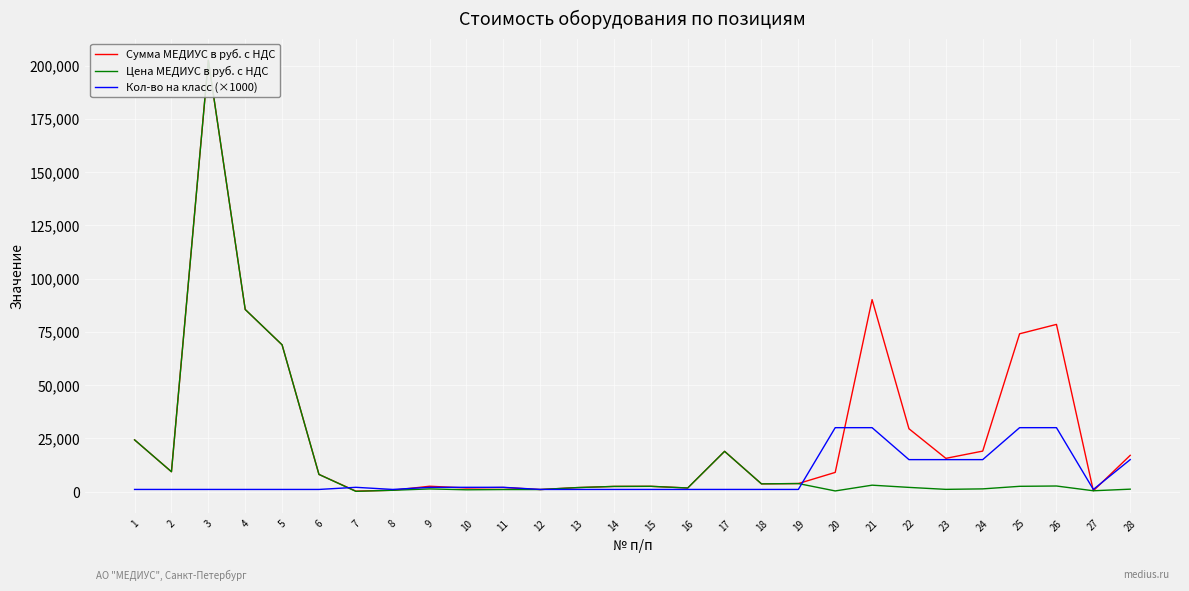

Rank the series at 12 from highest to lowest value.

Кол-во на класс (×1000), Сумма МЕДИУС в руб. с НДС, Цена МЕДИУС в руб. с НДС